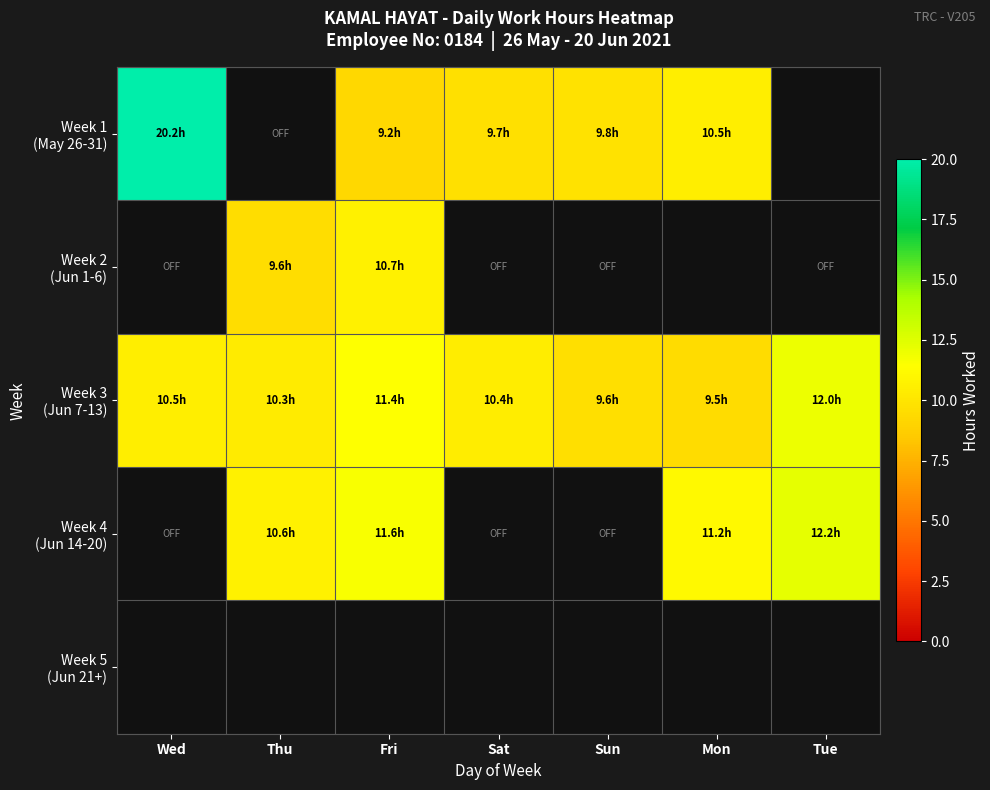

Where is Week 1 (May 26-31) nearest to the value 10?

Sun